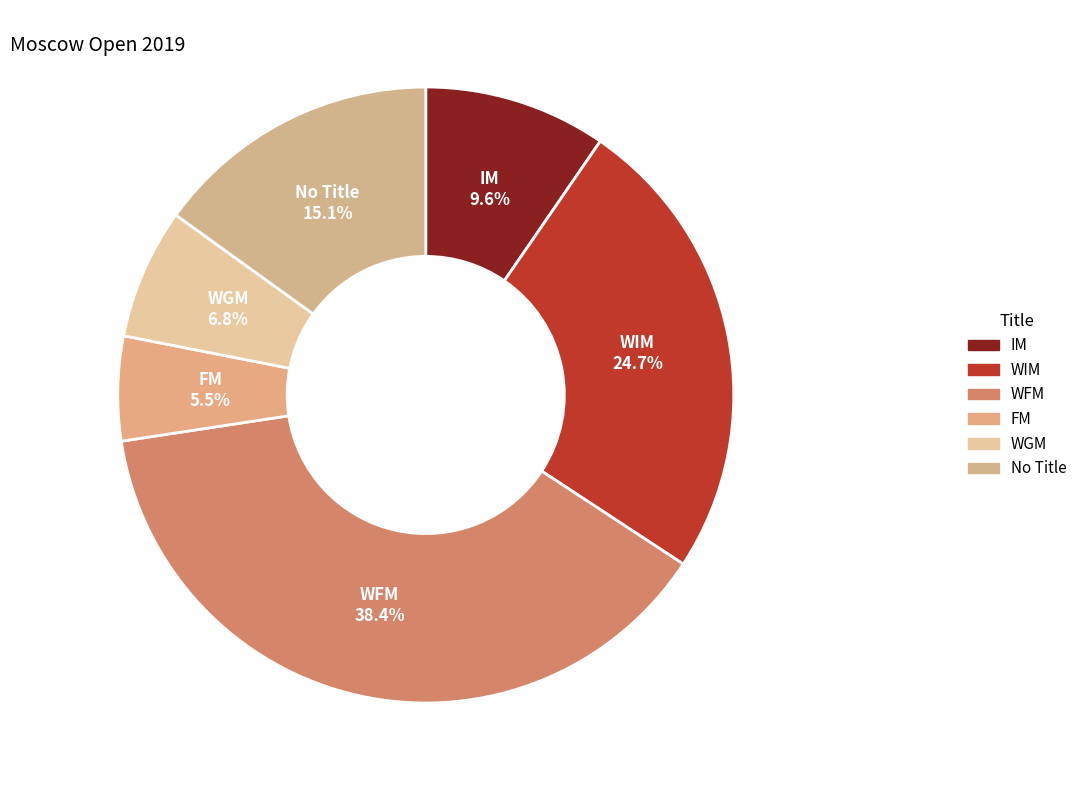

Is there any slice that represents more than half of the pie?

No